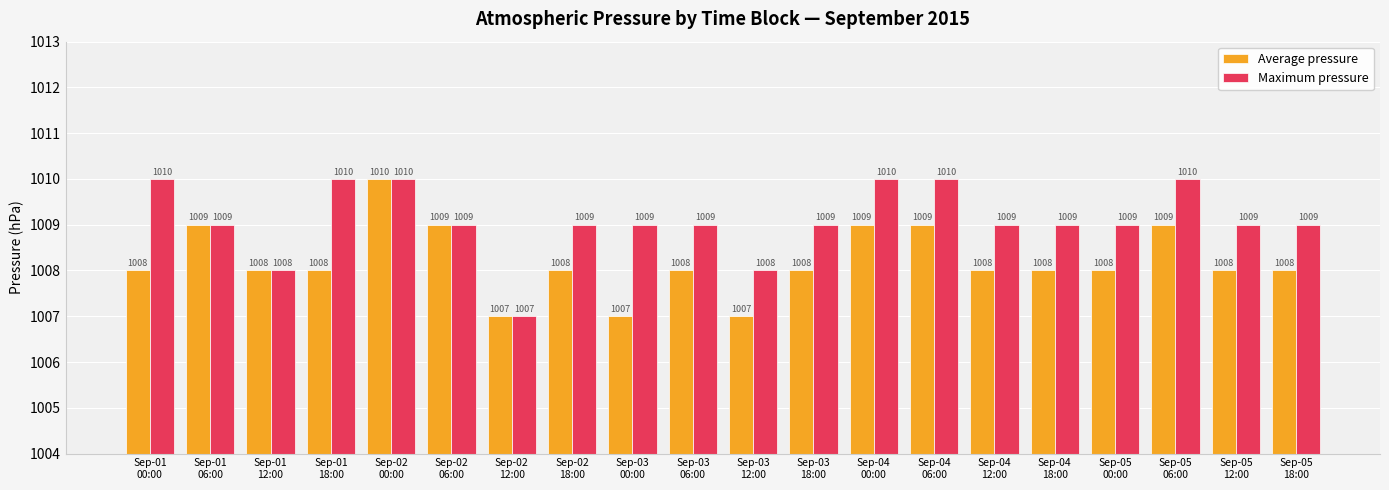

What is the label of the 11th bar from the left?

Sep-03
12:00